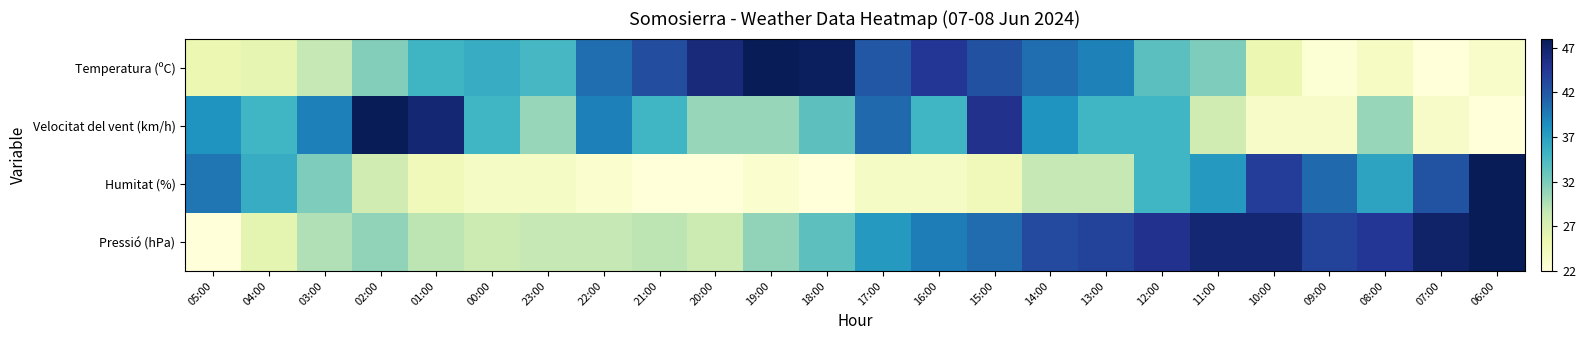

Reading left to right, list all the values displayed in this chart.

Temperatura (ºC): 05:00=25.3	04:00=25.8	03:00=28.6	02:00=31.6	01:00=35.1	00:00=35.9	23:00=34.6	22:00=40.4	21:00=42.7	20:00=46.0	19:00=48.0	18:00=47.5	17:00=41.9	16:00=44.5	15:00=42.4	14:00=40.4	13:00=39.2	12:00=33.6	11:00=31.8	10:00=25.3	09:00=22.5	08:00=23.8	07:00=22.0	06:00=23.3
Velocitat del vent (km/h): 05:00=37.9	04:00=35.0	03:00=39.3	02:00=48.0	01:00=46.6	00:00=35.0	23:00=30.7	22:00=39.3	21:00=35.0	20:00=30.7	19:00=30.7	18:00=33.6	17:00=40.8	16:00=35.0	15:00=45.1	14:00=37.9	13:00=35.0	12:00=35.0	11:00=27.8	10:00=23.4	09:00=23.4	08:00=30.7	07:00=23.4	06:00=22.0
Humitat (%): 05:00=39.9	04:00=35.8	03:00=31.8	02:00=27.7	01:00=24.4	00:00=23.6	23:00=23.6	22:00=22.8	21:00=22.0	20:00=22.0	19:00=22.8	18:00=22.0	17:00=23.6	16:00=23.6	15:00=24.4	14:00=28.5	13:00=28.5	12:00=35.0	11:00=37.4	10:00=43.9	09:00=40.7	08:00=36.6	07:00=42.3	06:00=48.0
Pressió (hPa): 05:00=22.0	04:00=26.0	03:00=29.5	02:00=31.0	01:00=29.0	00:00=28.0	23:00=28.5	22:00=28.5	21:00=29.0	20:00=28.0	19:00=31.0	18:00=33.5	17:00=37.5	16:00=39.5	15:00=40.5	14:00=43.0	13:00=43.5	12:00=45.0	11:00=46.5	10:00=46.5	09:00=43.5	08:00=44.5	07:00=47.0	06:00=48.0